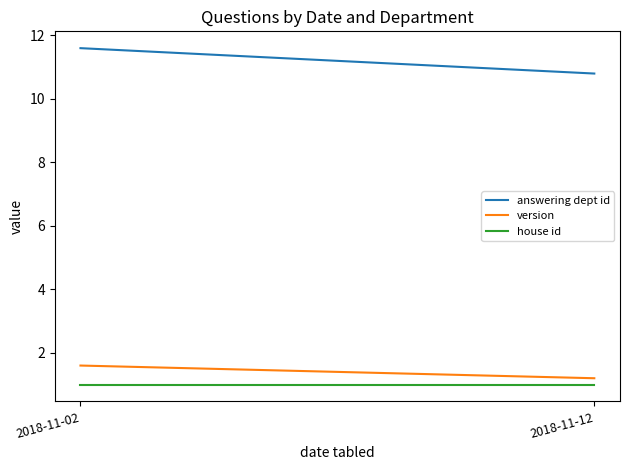

Between 2018-11-02 and 2018-11-12, which series saw the biggest shift?

answering dept id